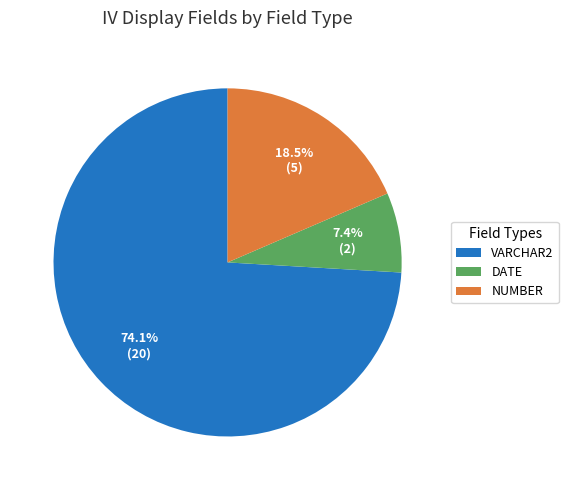

Rank the categories by value from highest to lowest.

VARCHAR2, NUMBER, DATE